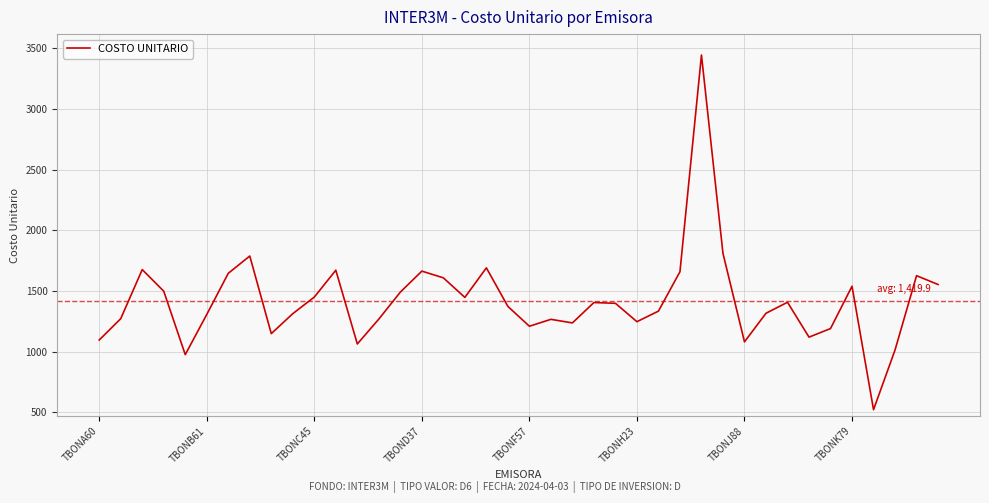

Count the number of values greater than 1397.

20